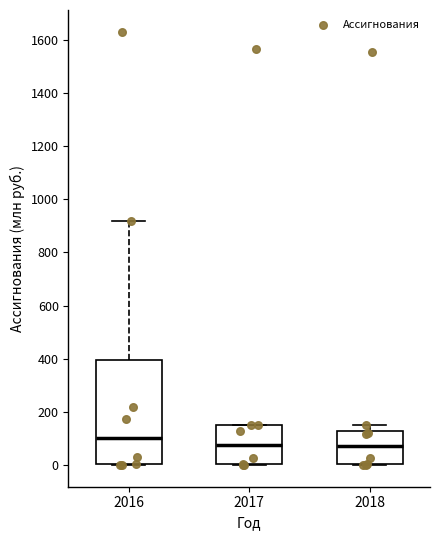

Which box is the tallest, from its lower edge to its upper edge?

2016